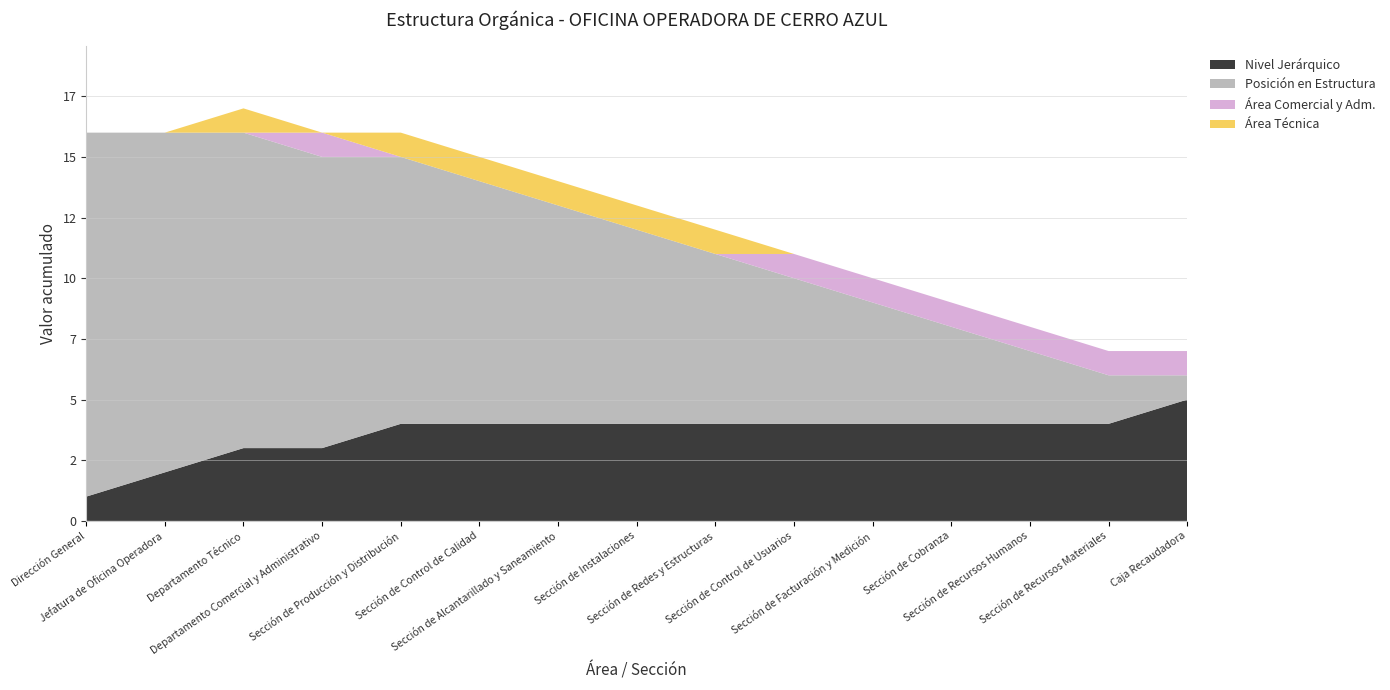

Reading left to right, what are all the values shown in this chart?

Nivel Jerárquico: 1	2	3	3	4	4	4	4	4	4	4	4	4	4	5
Posición en Estructura: 15	14	13	12	11	10	9	8	7	6	5	4	3	2	1
Área Comercial y Adm.: 0	0	0	1	0	0	0	0	0	1	1	1	1	1	1
Área Técnica: 0	0	1	0	1	1	1	1	1	0	0	0	0	0	0